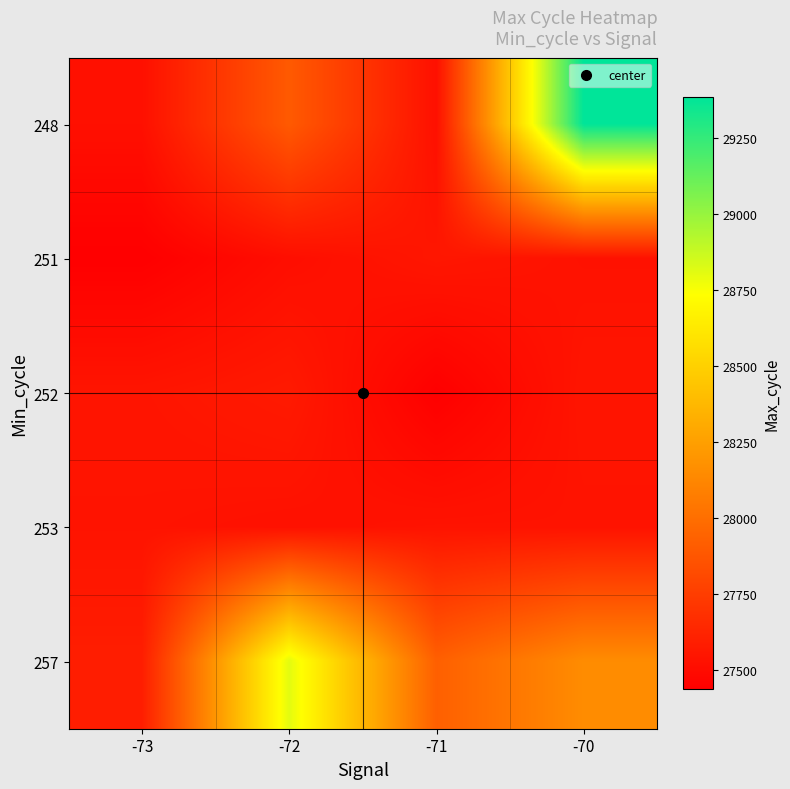

Reading left to right, what are all the values shown in this chart?

248: -73=27520	-72=27896	-71=27520	-70=29386
251: -73=27436	-72=27511	-71=27554	-70=27530
252: -73=27545	-72=27571	-71=27439	-70=27545
253: -73=27537	-72=27525	-71=27537	-70=27536
257: -73=27591	-72=28807	-71=27925	-70=28154